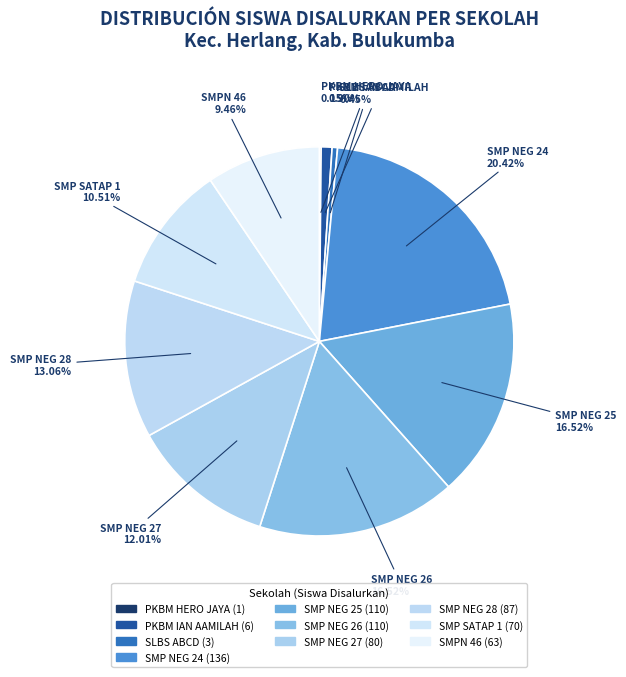

Which category has the smallest portion of the pie?

PKBM HERO JAYA